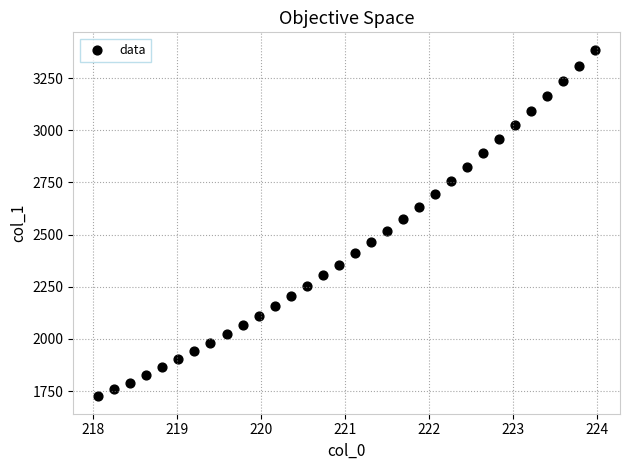

What is the range of X values (max minus min)?

5.9